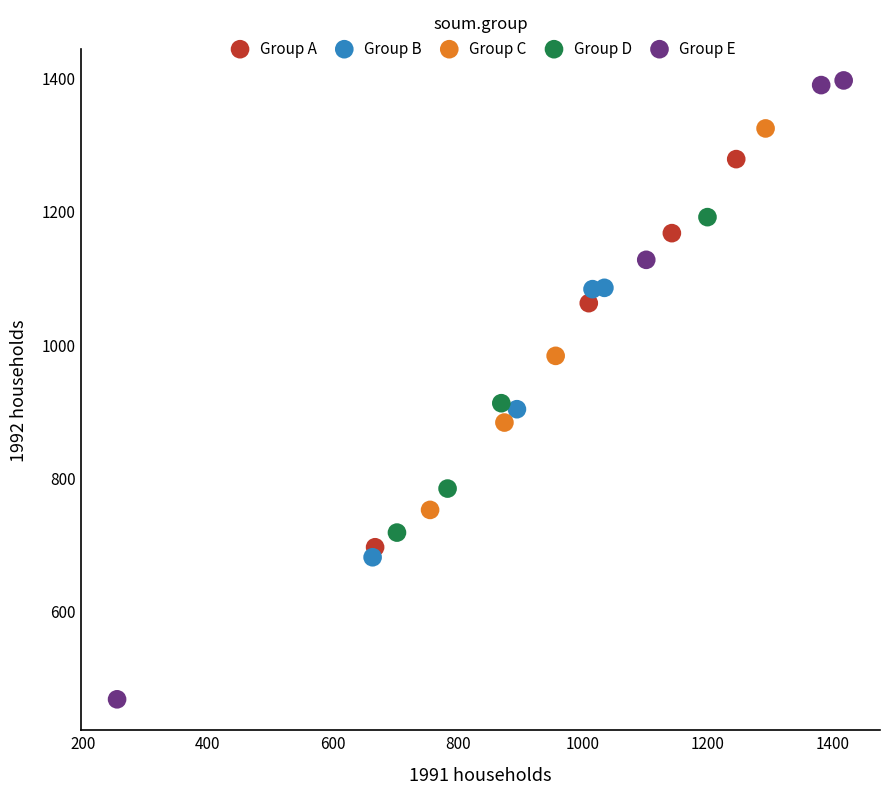

What are all the series names shown in the legend?

Group A, Group B, Group C, Group D, Group E